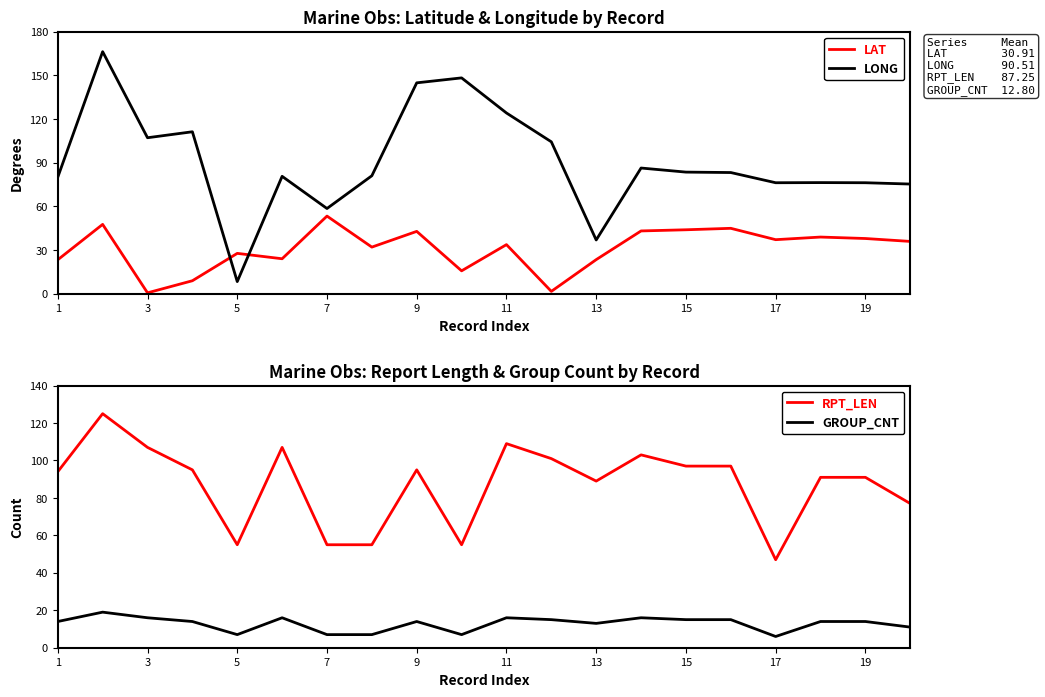

What is the difference between the second highest and second lowest values in the GROUP_CNT series?

9.0